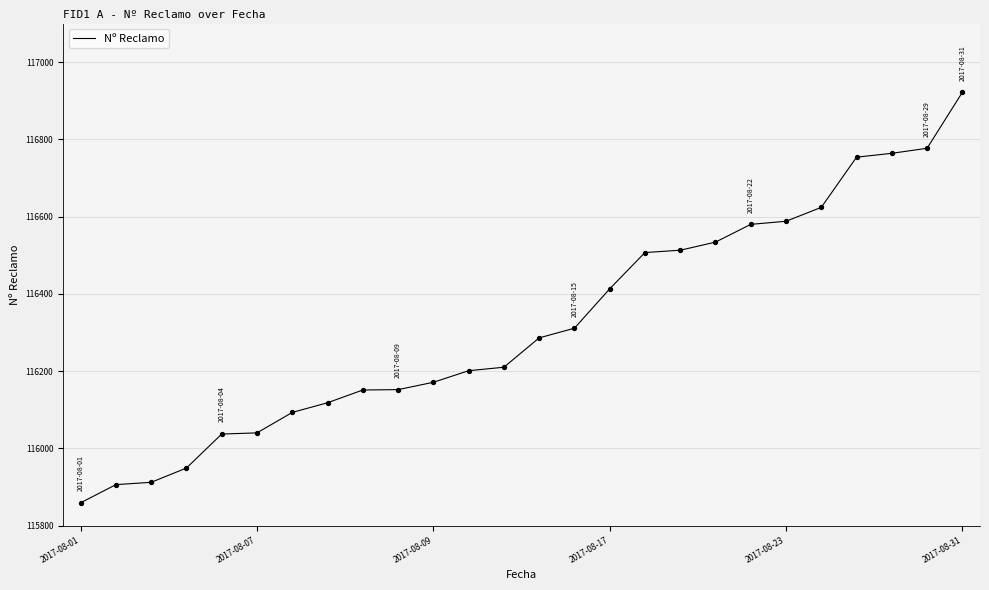

What is the maximum value shown in the chart?

116922